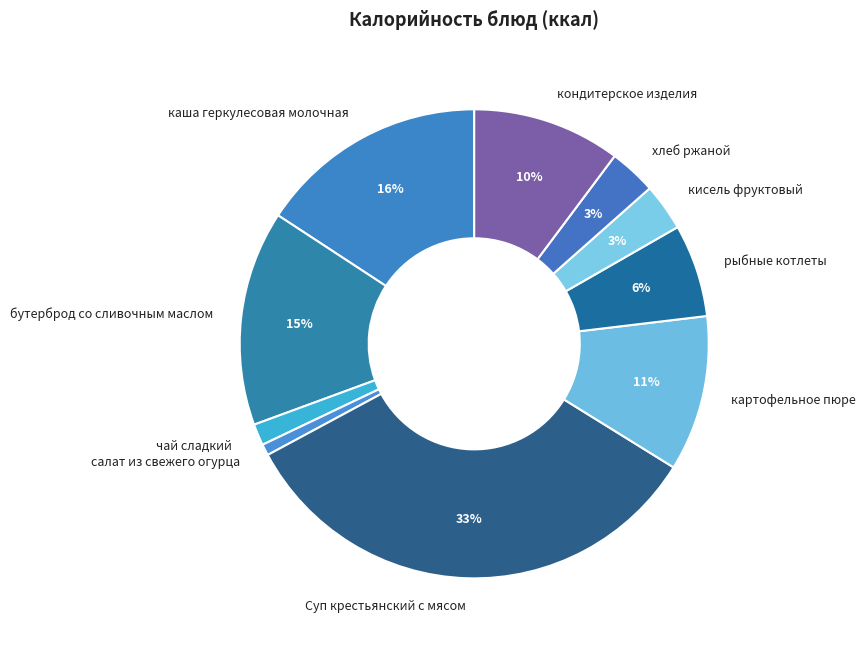

Does рыбные котлеты account for over 50% of the chart?

No